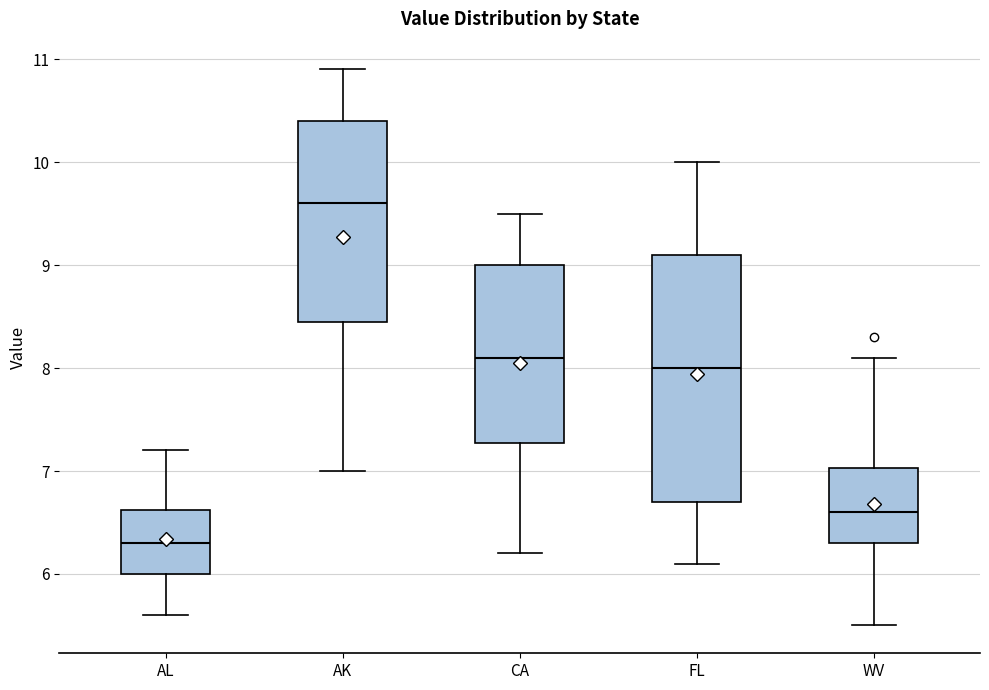

Reading left to right, read every box against the y-axis: the position of its median line, the range the box covers, and the ends of its whiskers. The values are not printed on the chart, so give them approximately, as read against the axis.

AL: median 6.3, box 6.0 to 6.6, whiskers 5.6 to 7.2
AK: median 9.6, box 8.5 to 10.4, whiskers 7.0 to 10.9
CA: median 8.1, box 7.3 to 9.0, whiskers 6.2 to 9.5
FL: median 8.0, box 6.7 to 9.1, whiskers 6.1 to 10.0
WV: median 6.6, box 6.3 to 7.0, whiskers 5.5 to 8.1